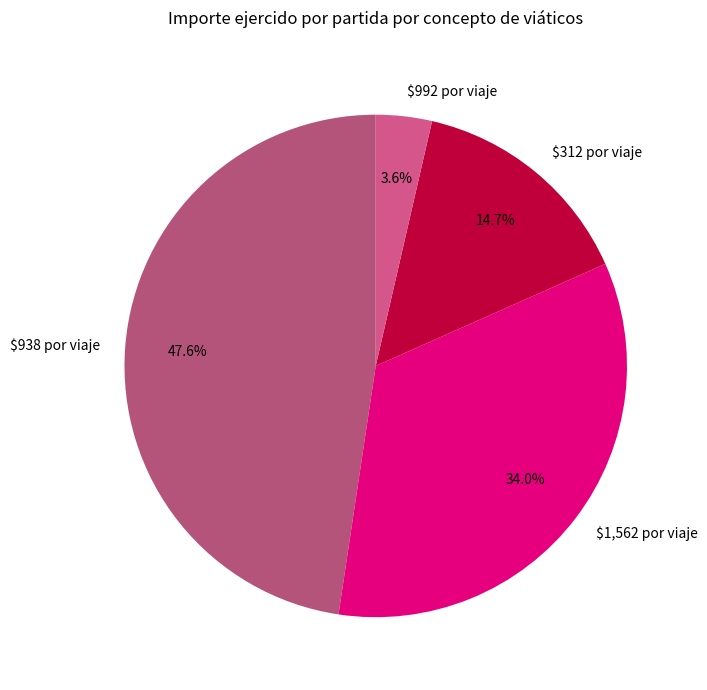

Is there a majority slice in this chart?

No